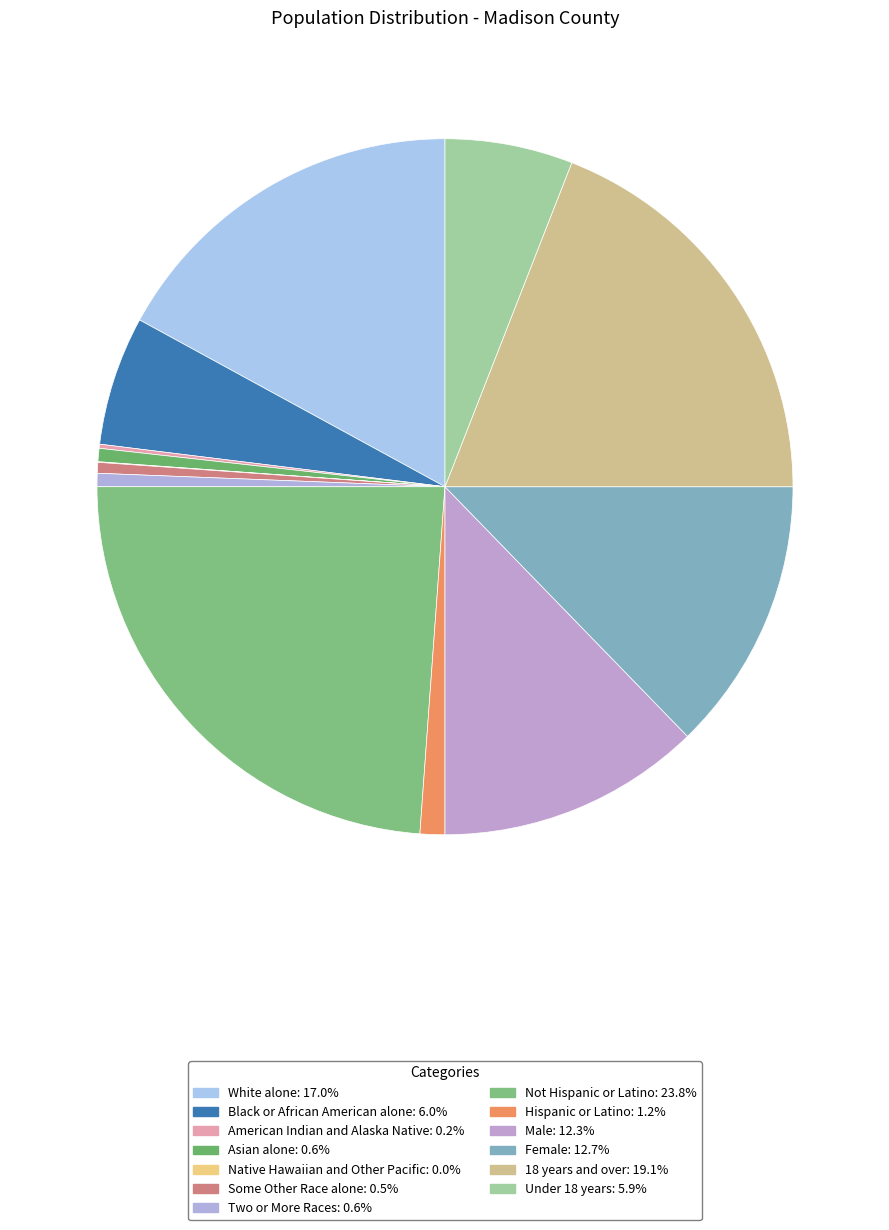

Is it true that Male is 6% of the pie?

False